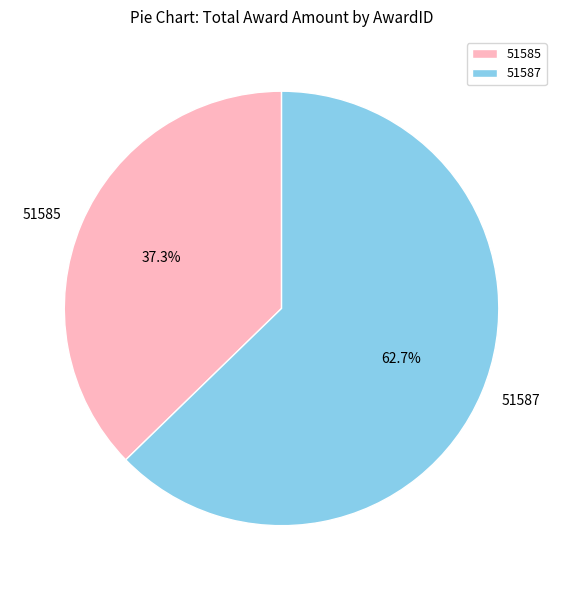

Which slice is the largest?

51587